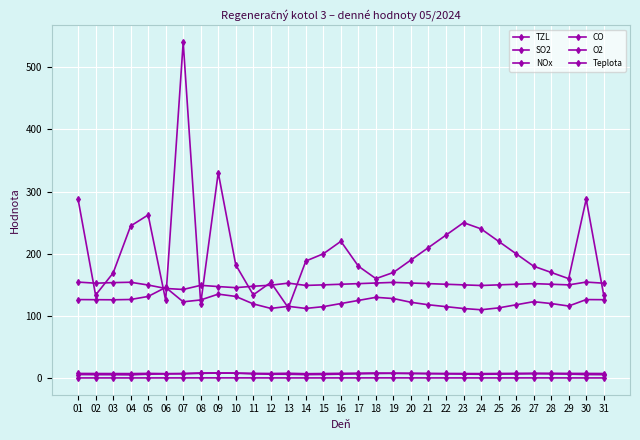

Is it true that NOx equals 145.9 at 06?

True